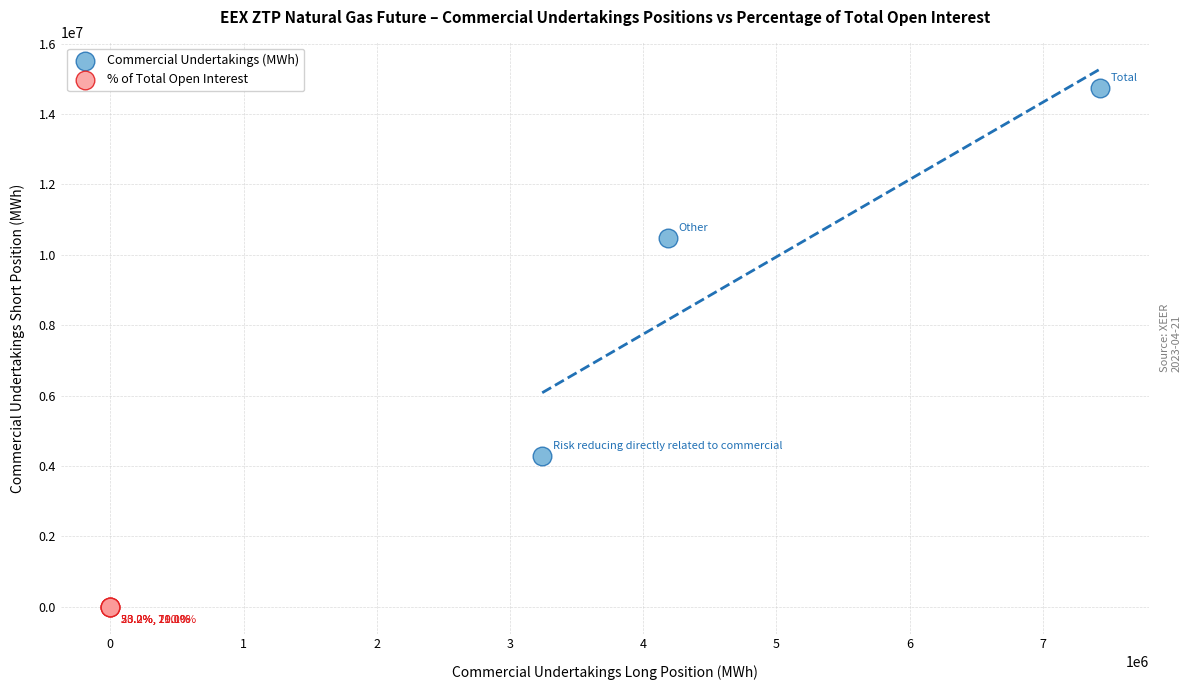

Which series has the largest Y range (max minus min)?

Commercial Undertakings (MWh)